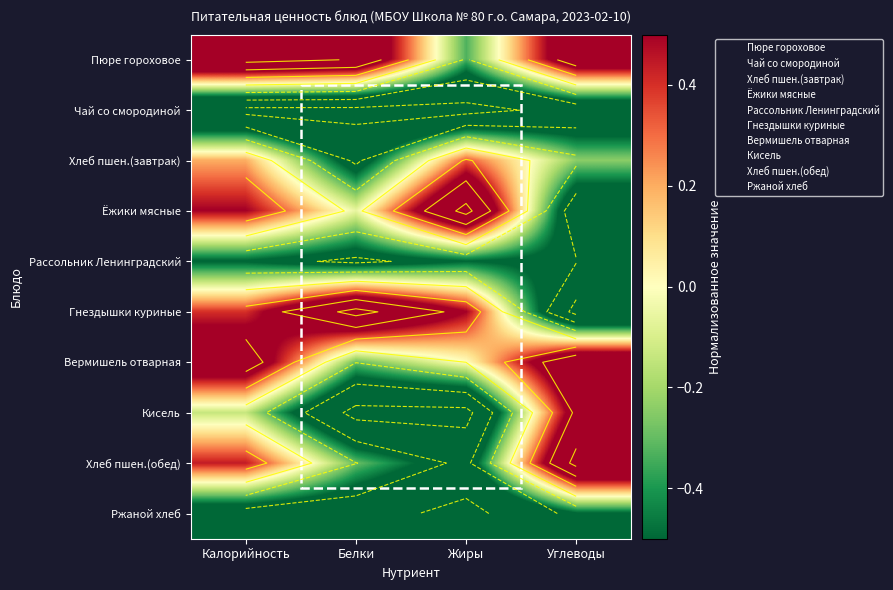

Which category has the lowest value in the Чай со смородиной series?

Калорийность